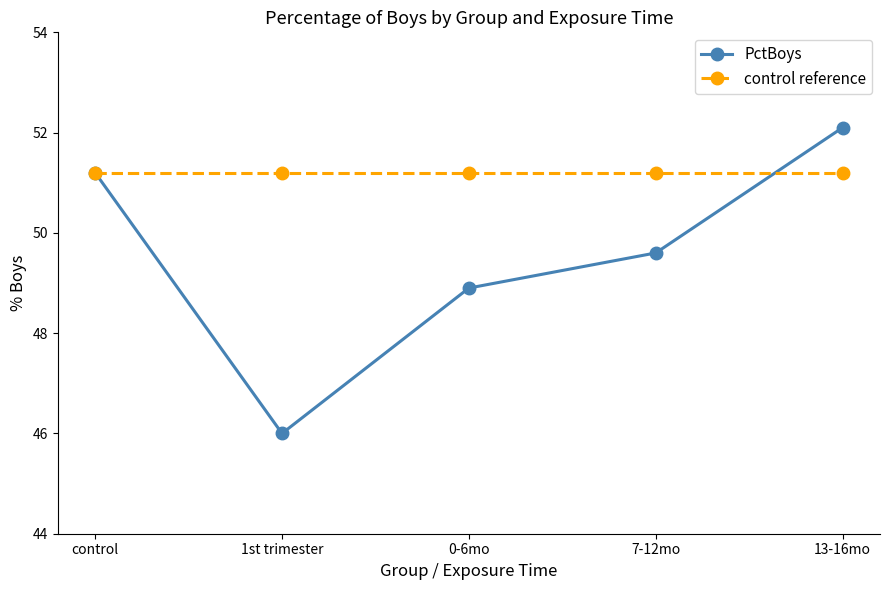

What is the maximum value for PctBoys?

52.1